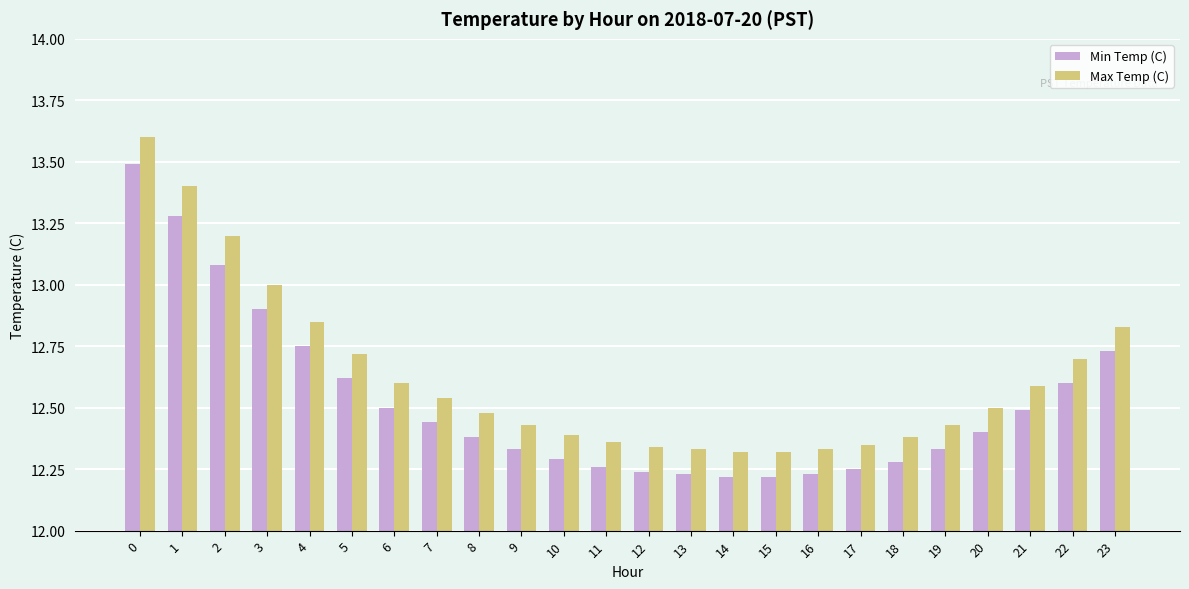

Which series has the widest spread of values?

Max Temp (C)